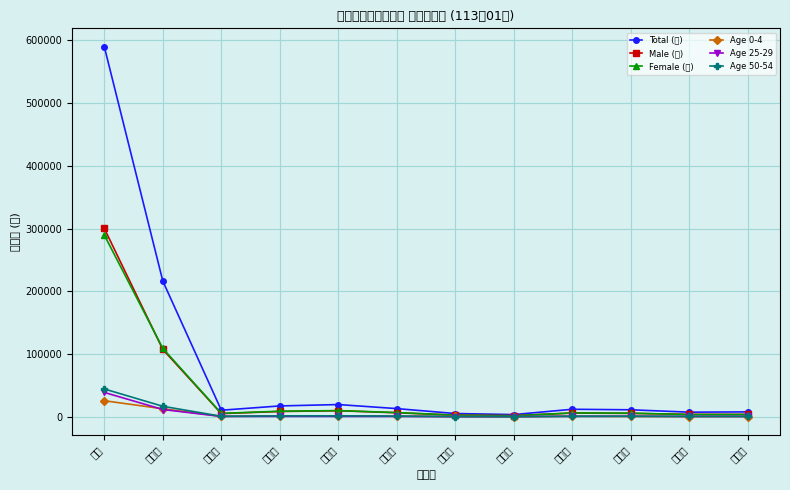

What is the difference between the maximum and minimum values in the Total (計) series?

586307